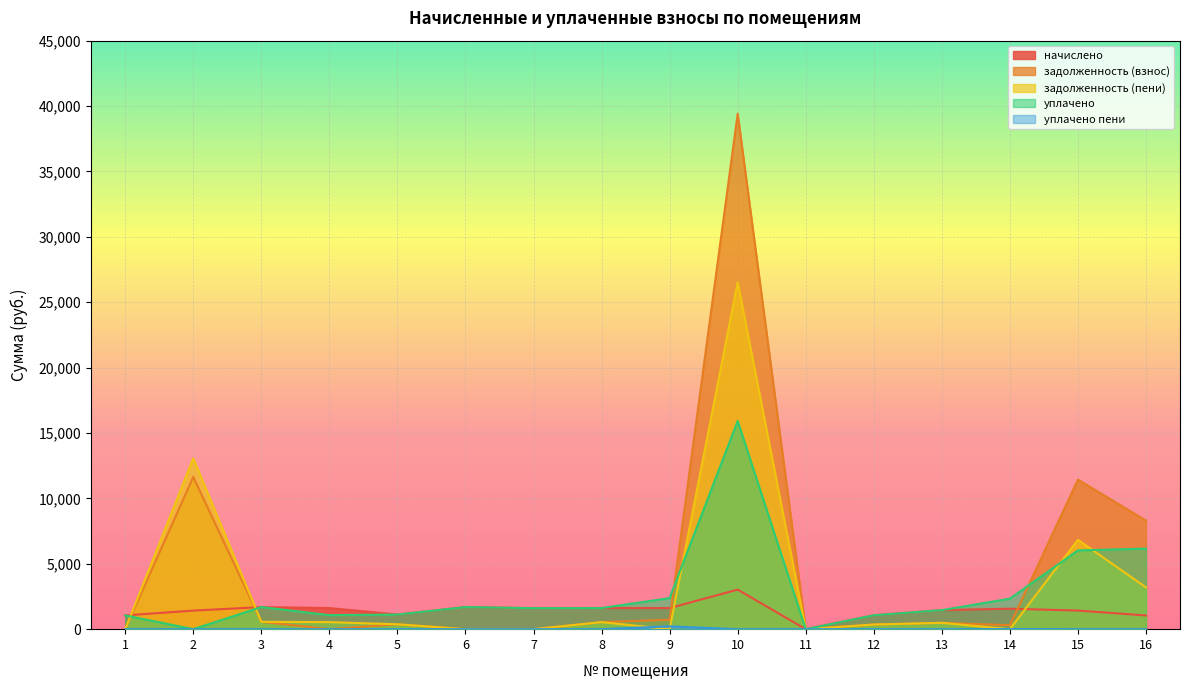

Where is the first local maximum for задолженность (взнос)?

2